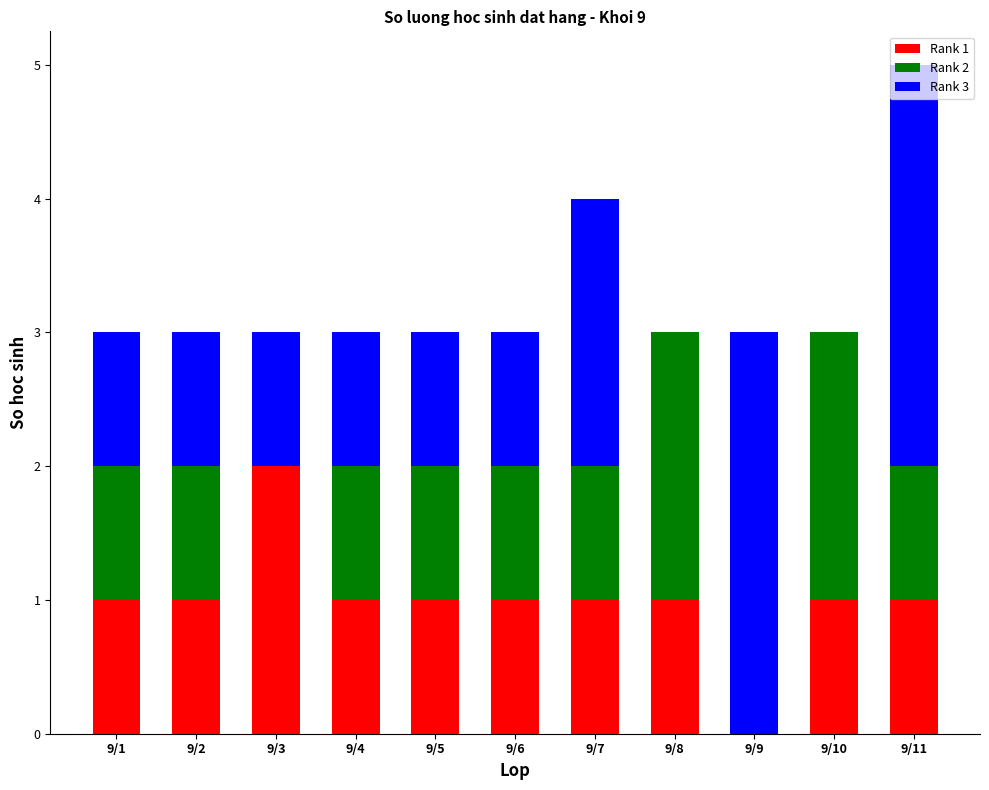

At which category is the sum across all series the highest?

9/11